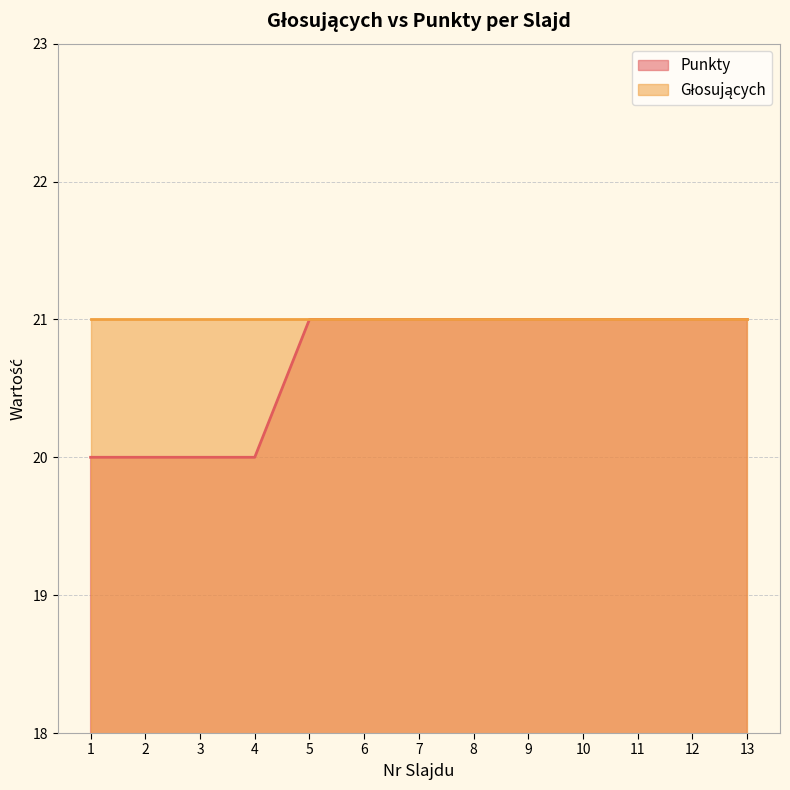

What is the greatest value displayed?

21